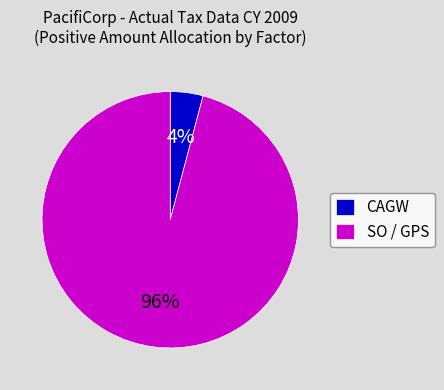

How many slices are in this pie chart?

2